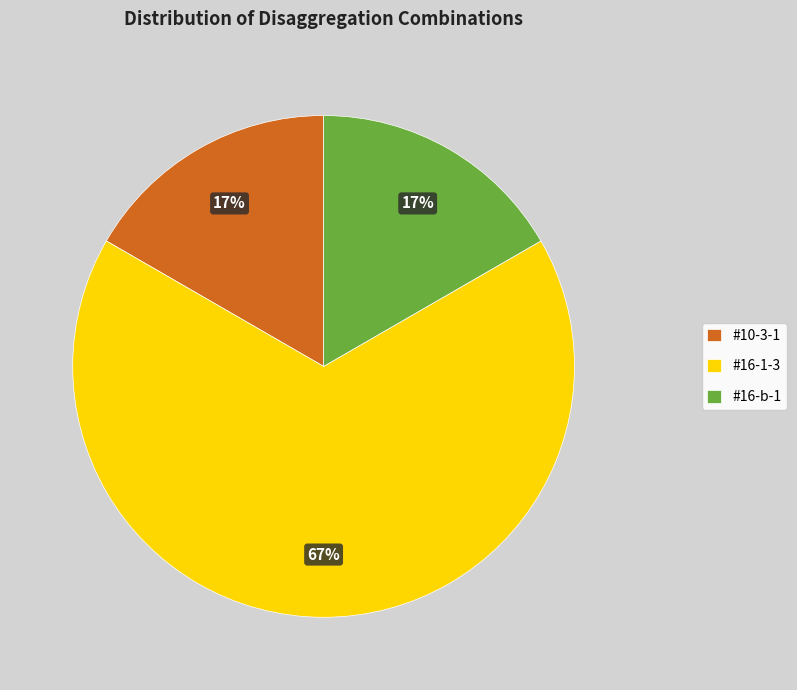

What percentage is the #10-3-1 slice, to the nearest percent?

17%